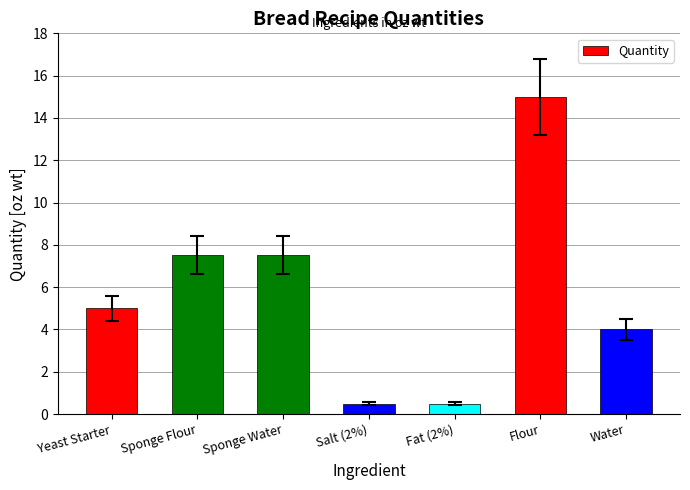

The value at Yeast Starter is 5.0. True or false?

True